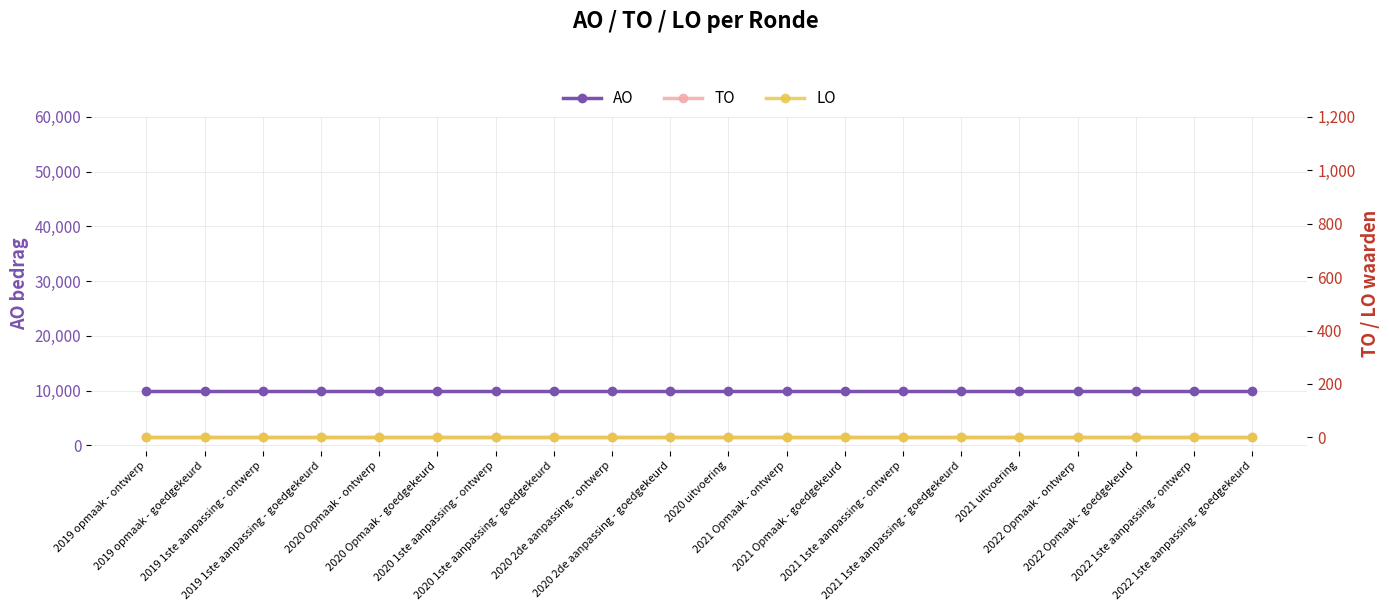

What is the maximum value shown in the chart?

10000